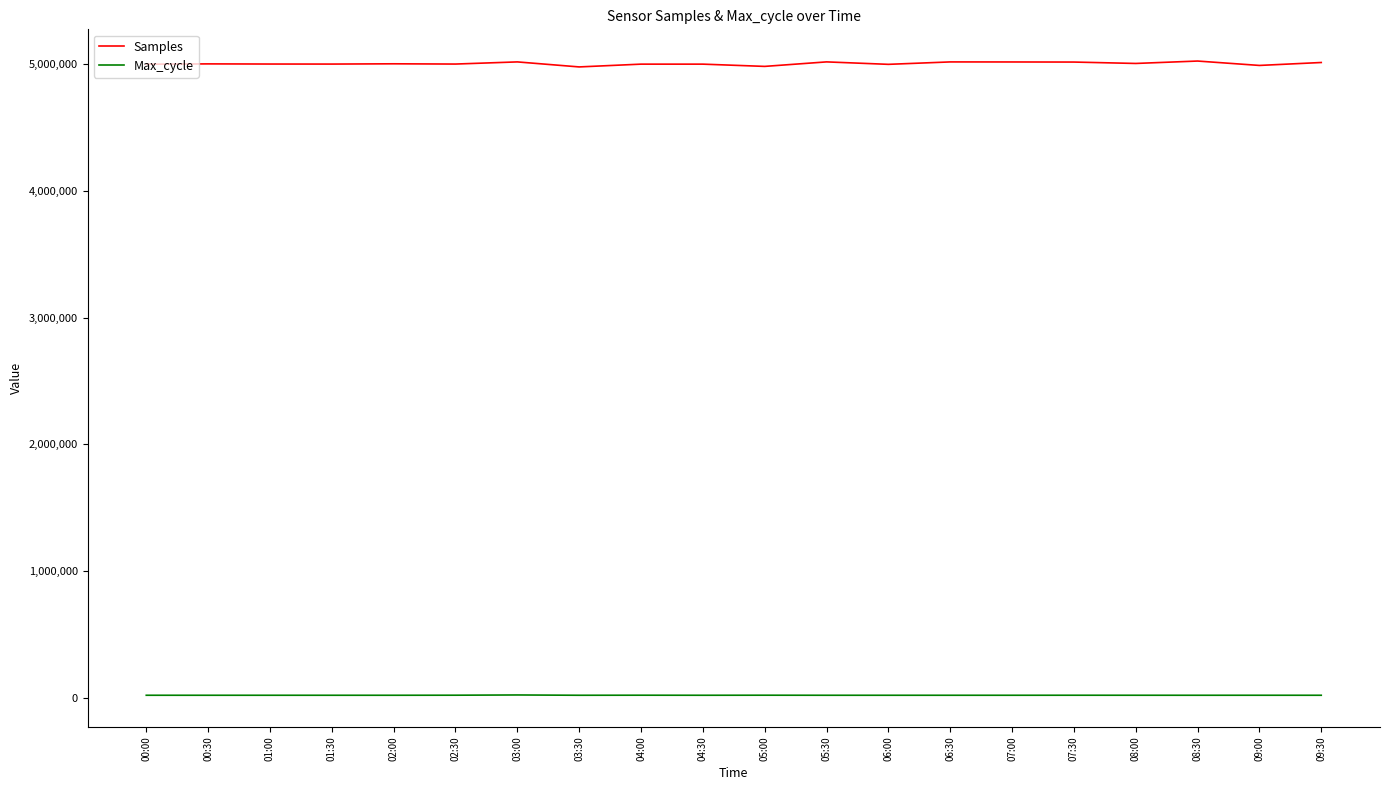

At 06:00, list the series in order from largest to smallest.

Samples, Max_cycle